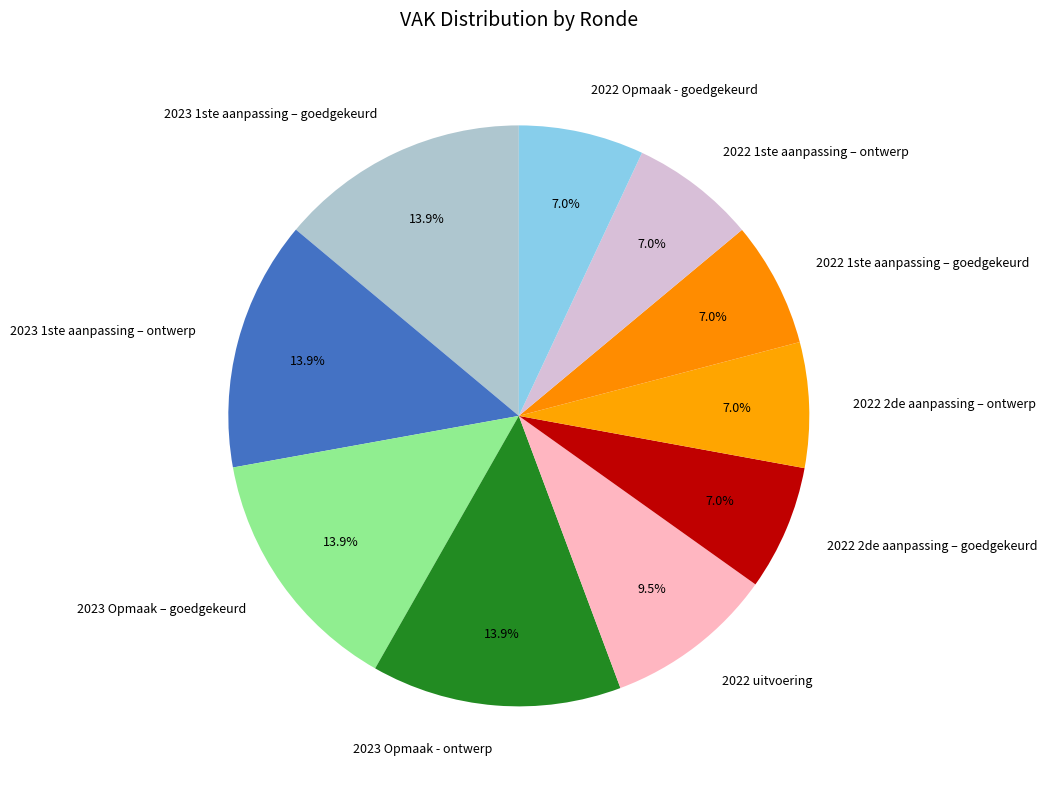

Does 2022 1ste aanpassing – ontwerp represent more than half of the total?

No